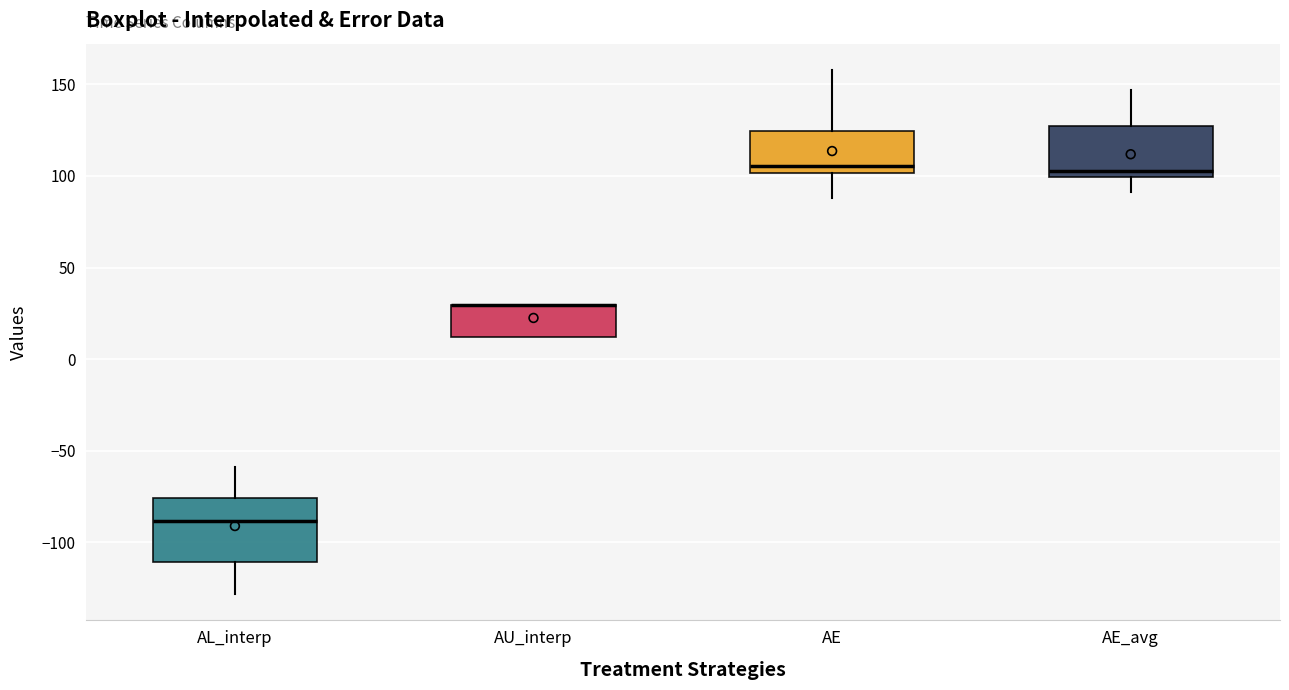

Reading left to right, read every box against the y-axis: the position of its median line, the range the box covers, and the ends of its whiskers. The values are not printed on the chart, so give them approximately, as read against the axis.

AL_interp: median -90, box -110 to -75, whiskers -130 to -60
AU_interp: median 30 (drawn on the box's upper edge), box 10 to 30, whiskers 10 to 30
AE: median 105, box 100 to 125, whiskers 90 to 160
AE_avg: median 105, box 100 to 125, whiskers 90 to 145